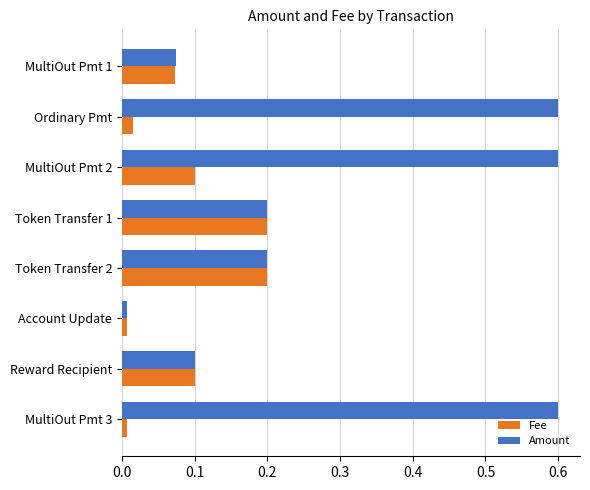

Where is Amount nearest to the value 0?

Account Update